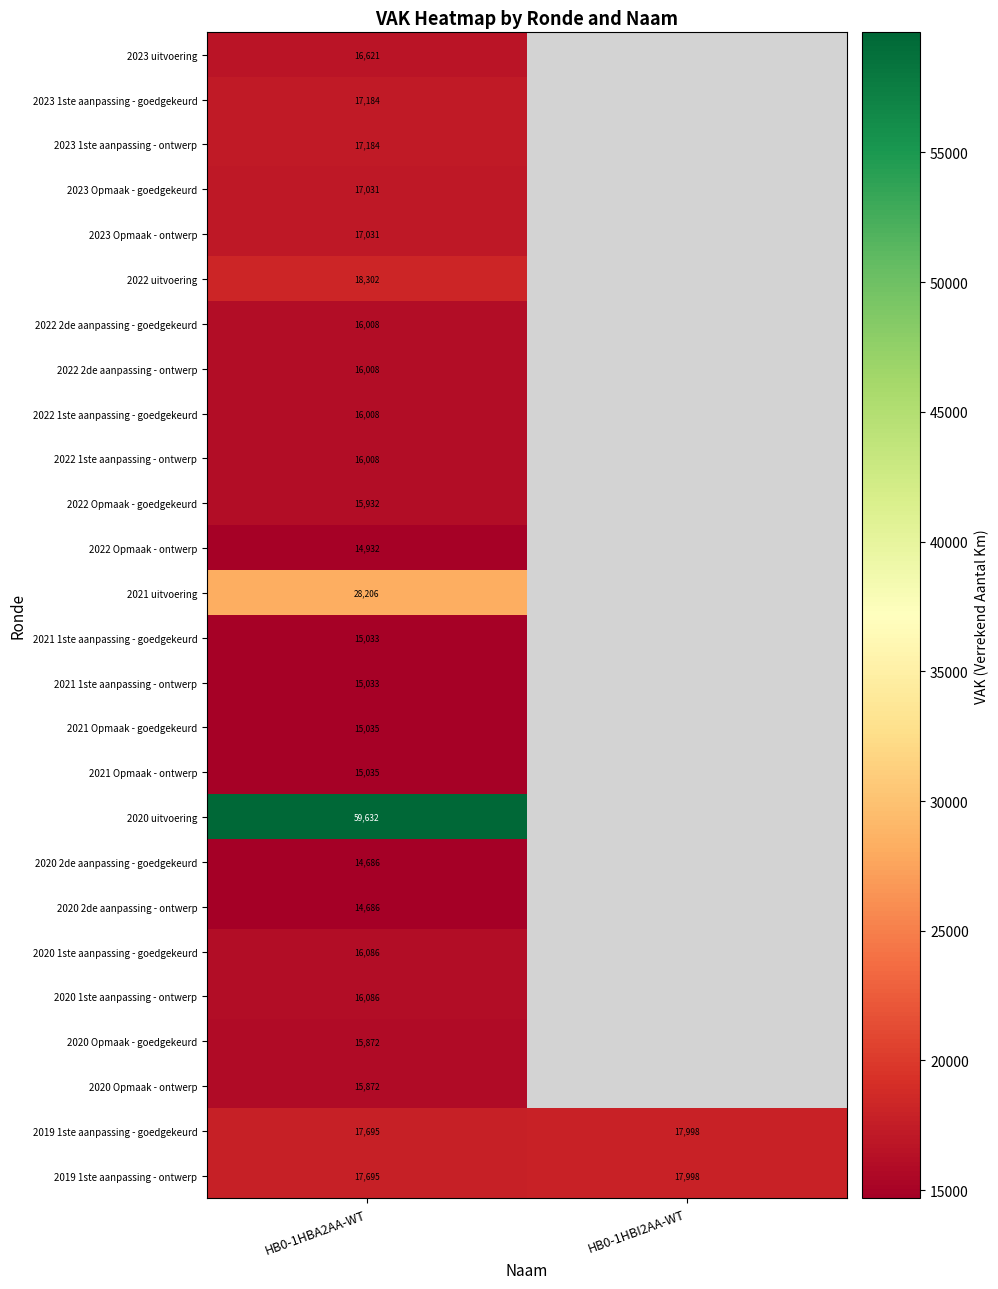

The value of 2021 Opmaak - ontwerp at HB0-1HBA2AA-WT is 10436.4. True or false?

False